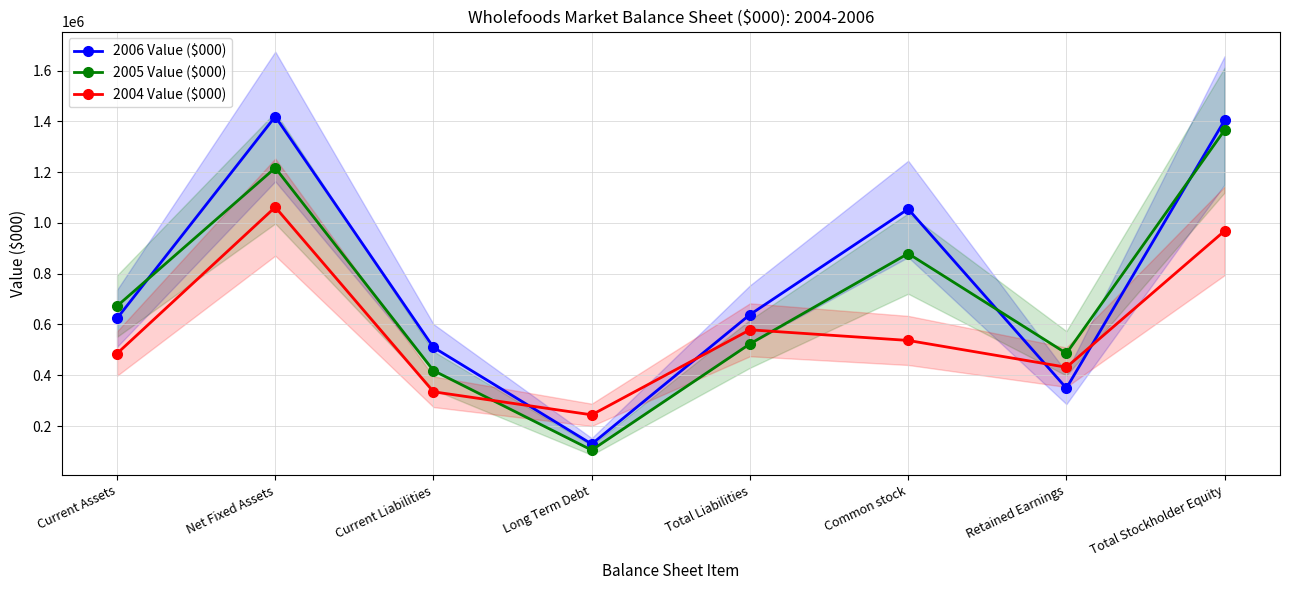

What is the spread (max minus min) of values at Long Term Debt?

138874